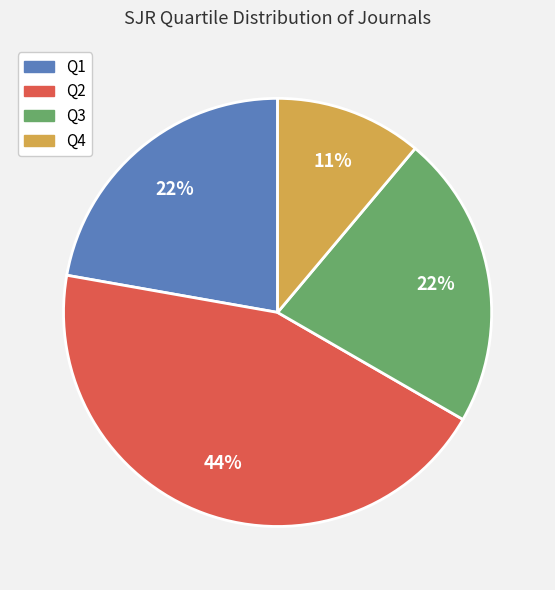

Is the sum of Q2 and Q1 greater than half?

Yes